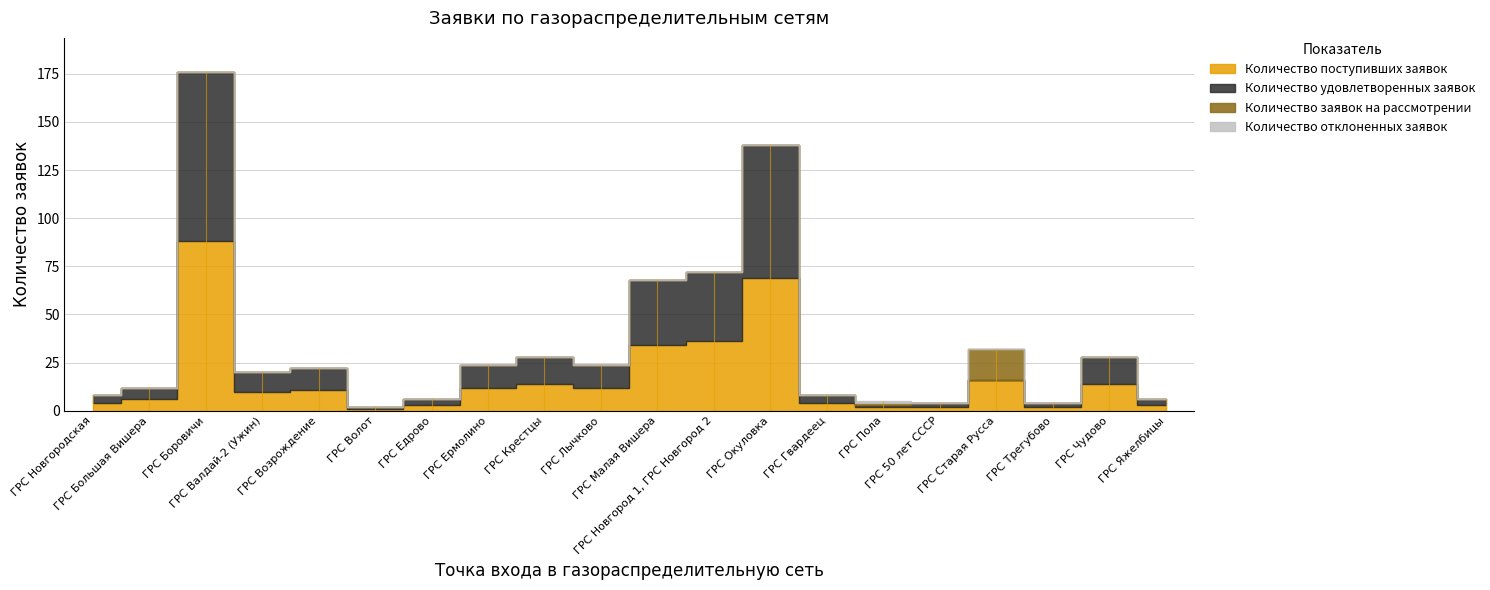

Which series has the largest total across all categories?

Количество поступивших заявок